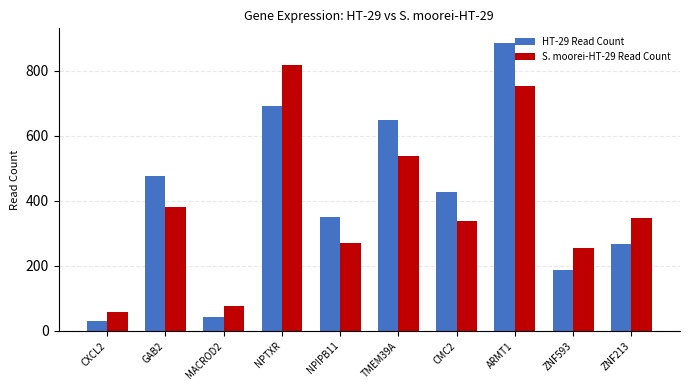

What position from the right is CMC2?

4